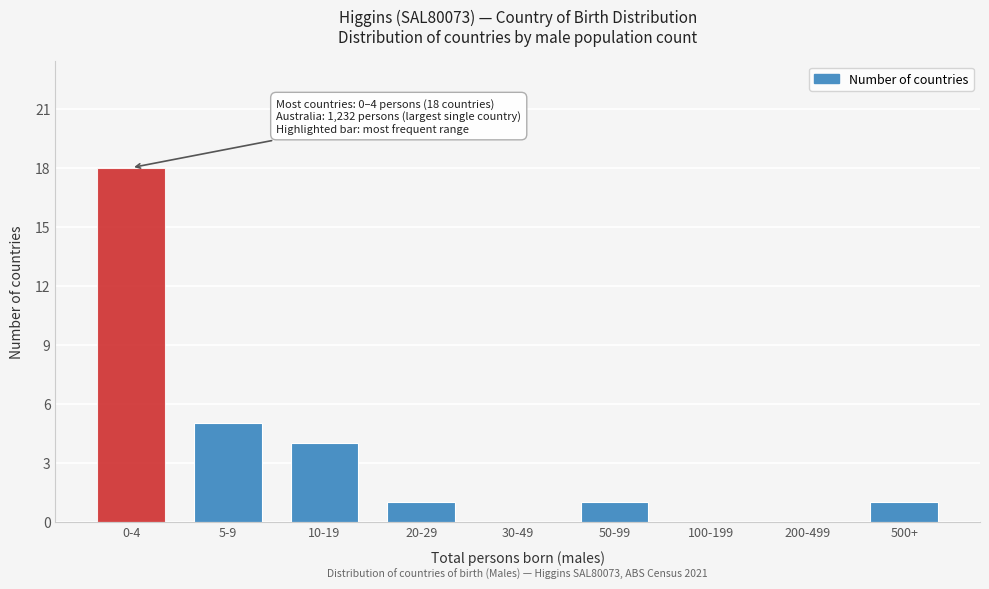

Reading left to right, list all the values displayed in this chart.

0-4=18	5-9=5	10-19=4	20-29=1	30-49=0	50-99=1	100-199=0	200-499=0	500+=1